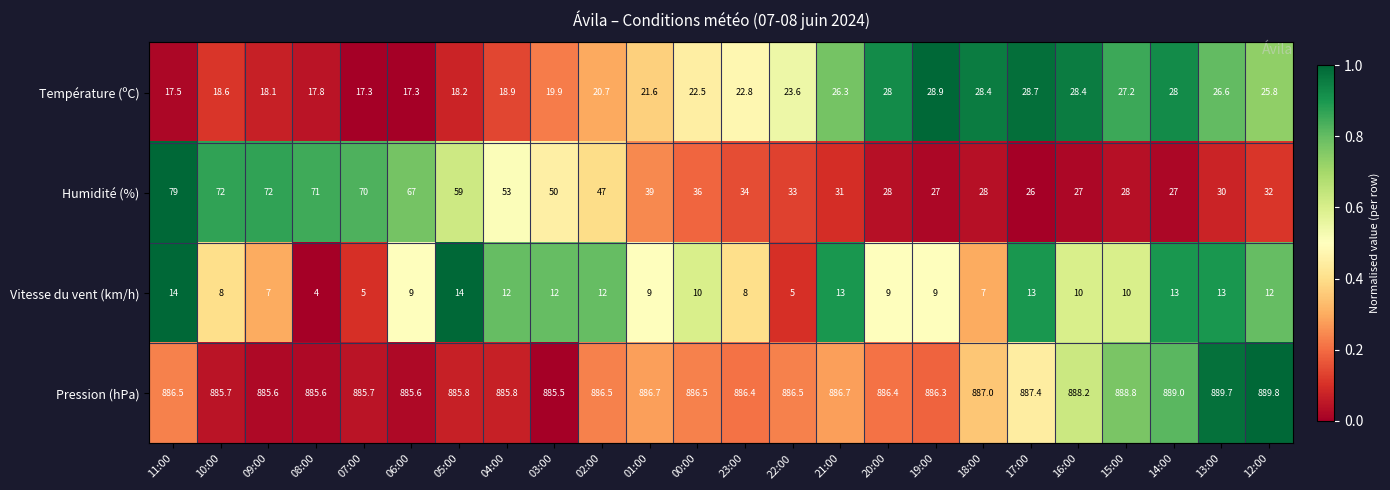

Is the value of Humidité (%) at 04:00 greater than the value of Température (ºC) at 02:00?

Yes